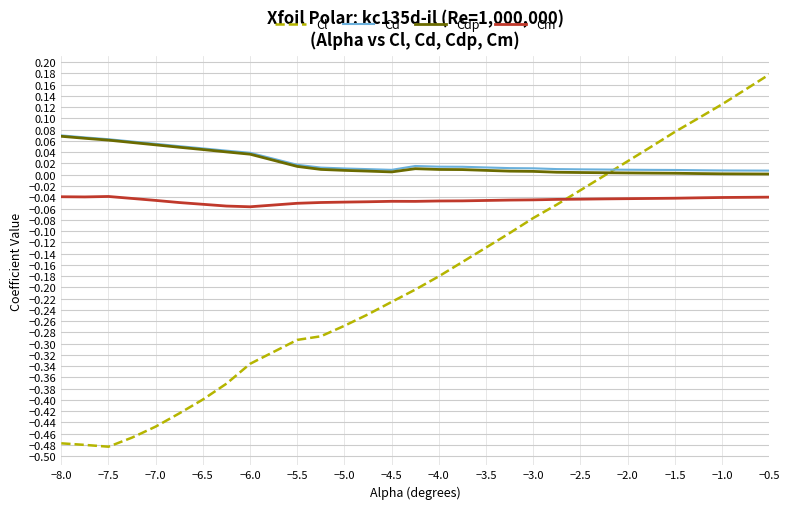

How many lines are shown in the chart?

4